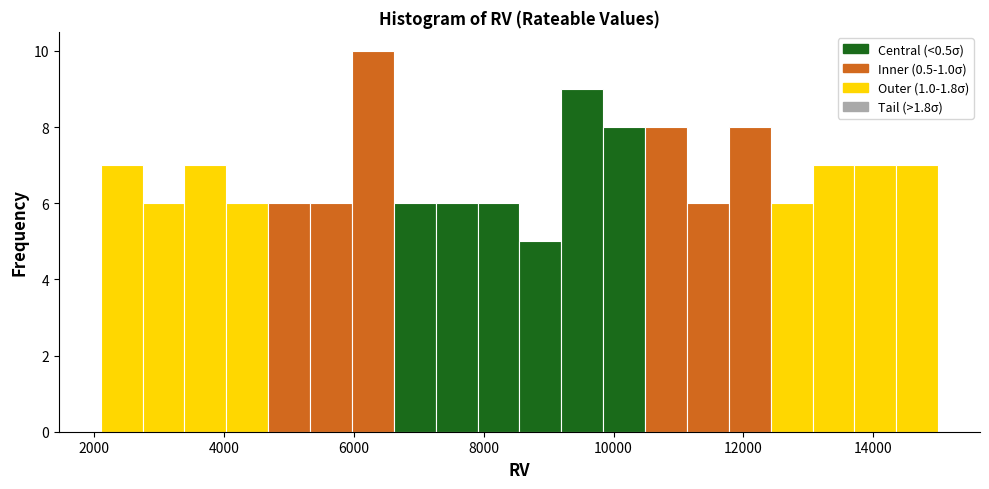

Around what value on the x-axis is the tallest bar? Give the approximate position of its centre, as read against the axis.

6200